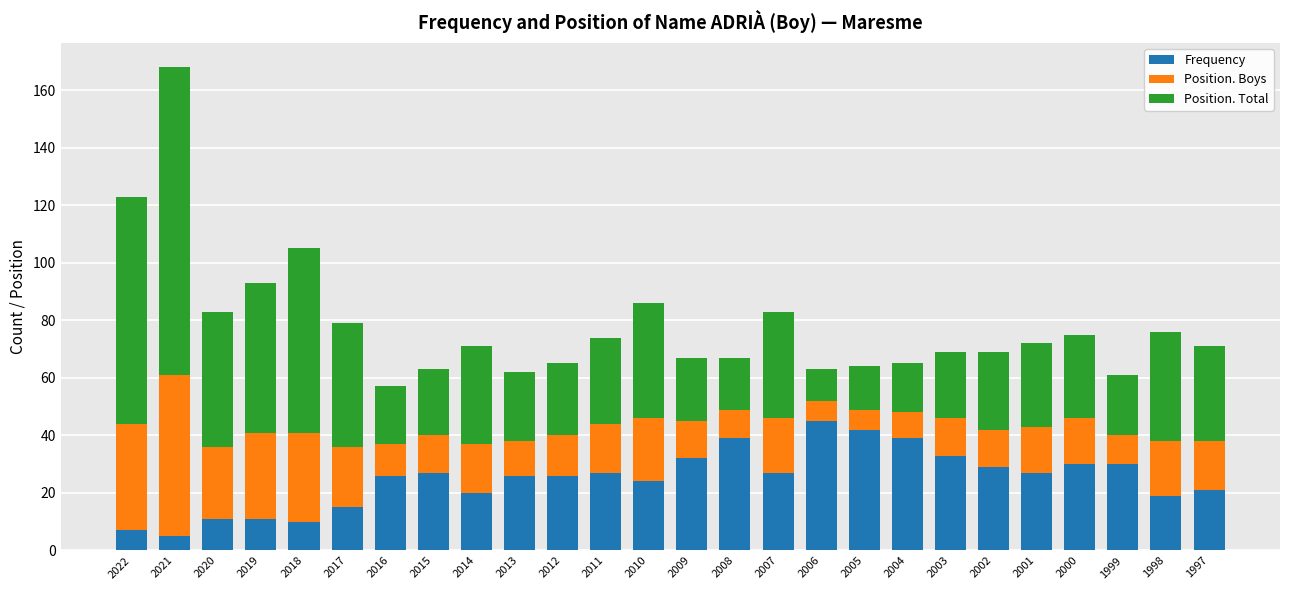

How many bars are there in total?

26